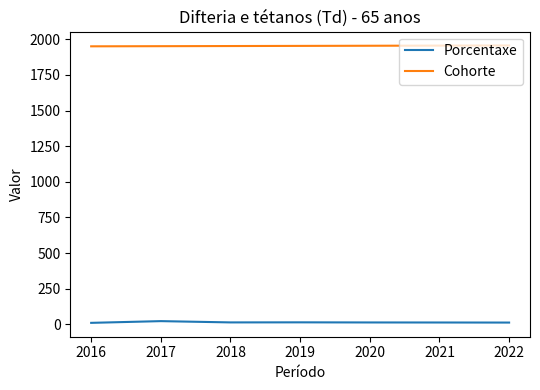

Which series changed the most between 2017 and 2016?

Porcentaxe